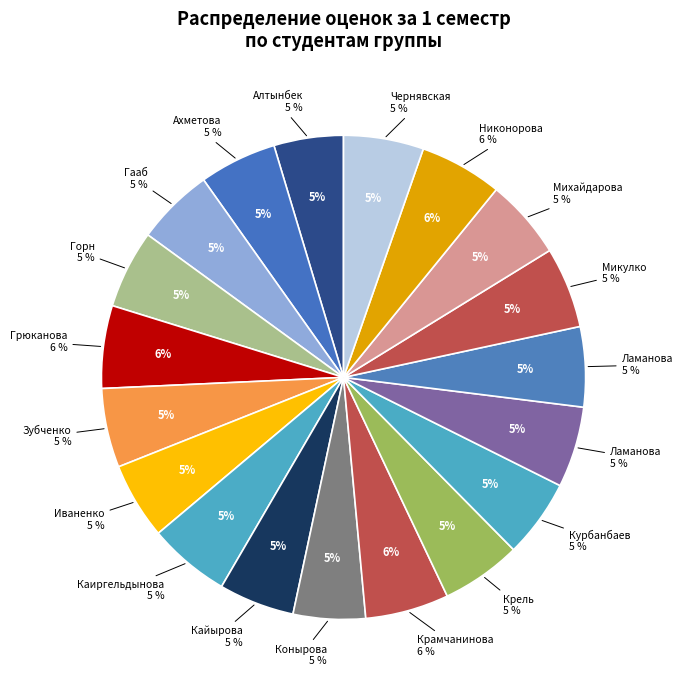

What is the change in value from Иваненко Дарья to Крамчанинова Екатерина?

+8